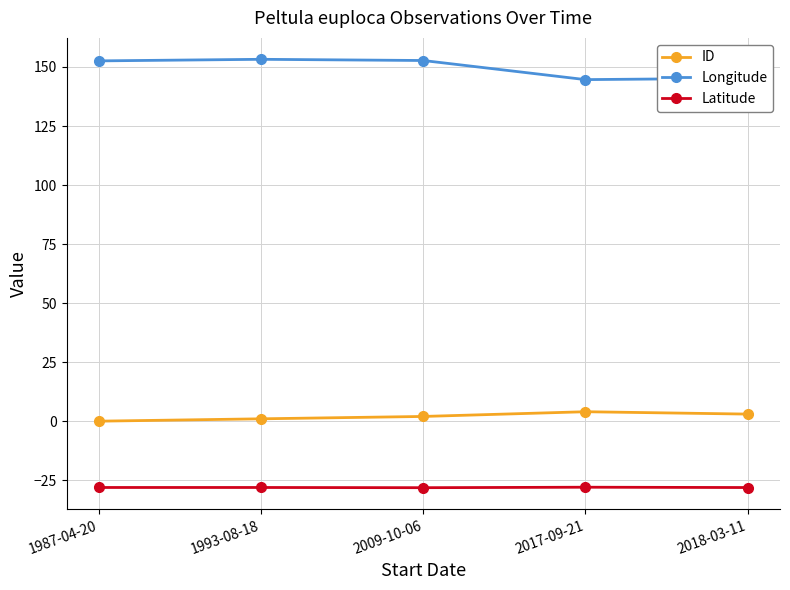

What is the lowest value of the Latitude series?

-28.2